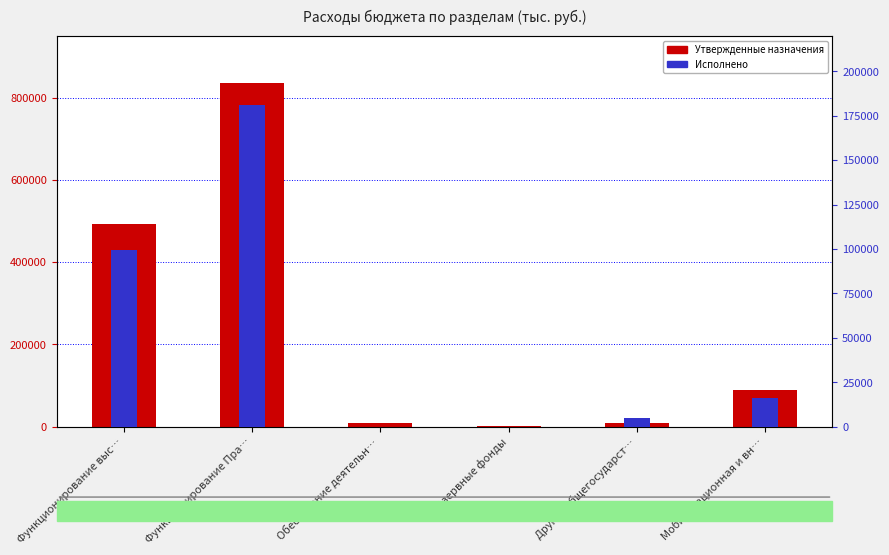

How many data points in Исполнено are less than 15954?

3